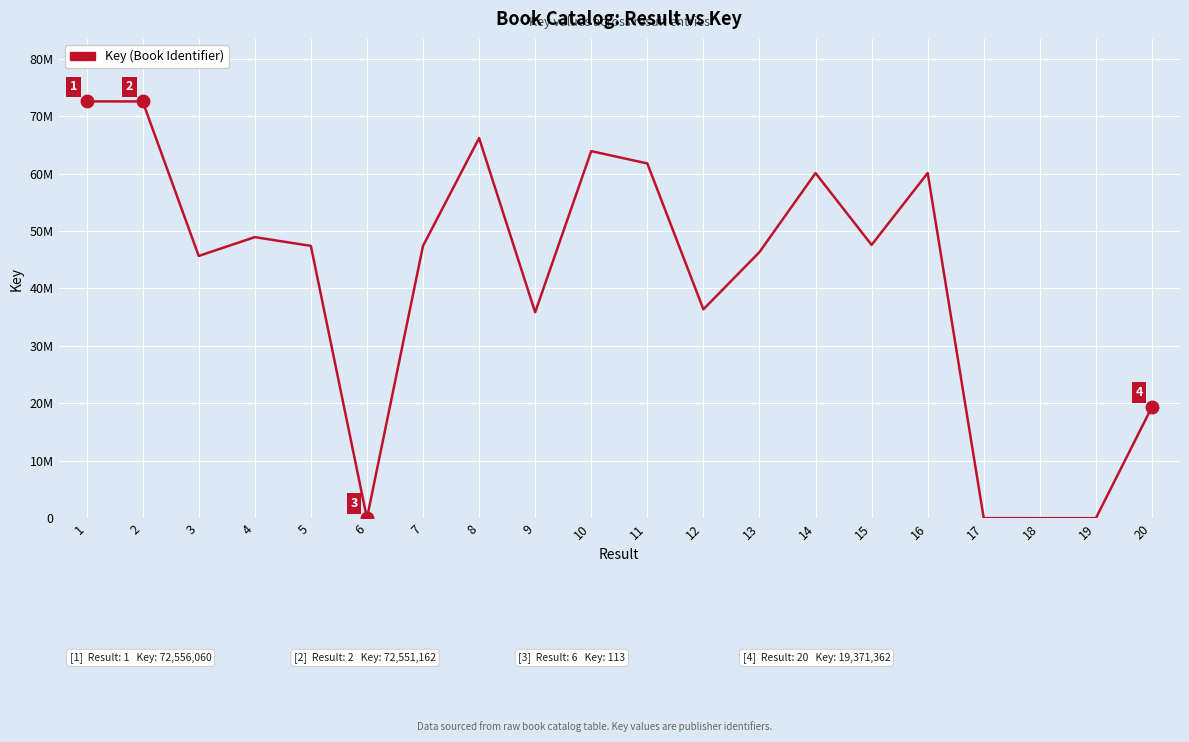

Does the chart display data point markers on the line(s)?

No